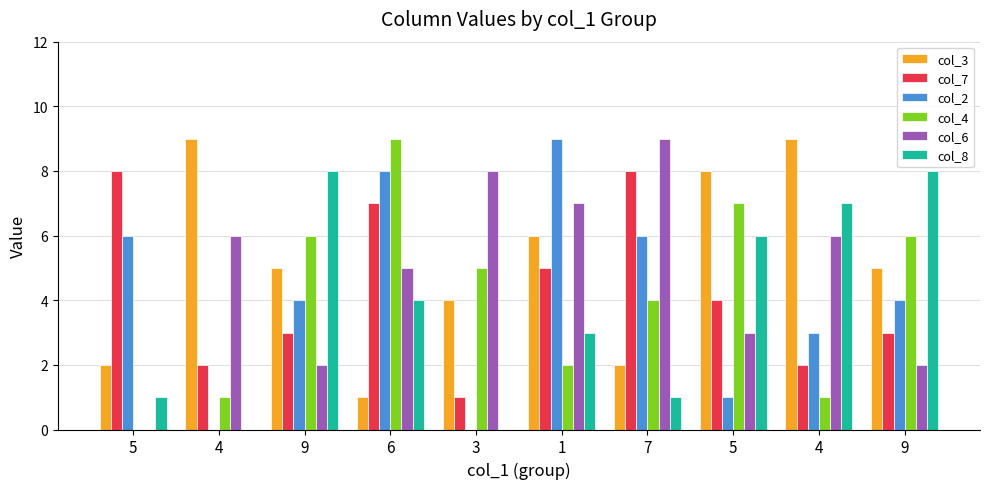

The value of col_2 at 4 is 3. True or false?

True